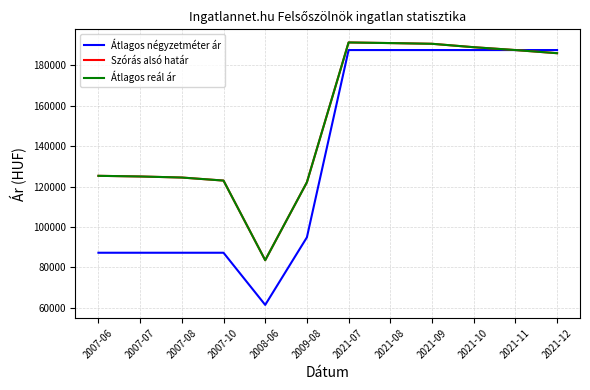

True or false: Szórás alsó határ and Átlagos reál ár intersect in this chart.

False